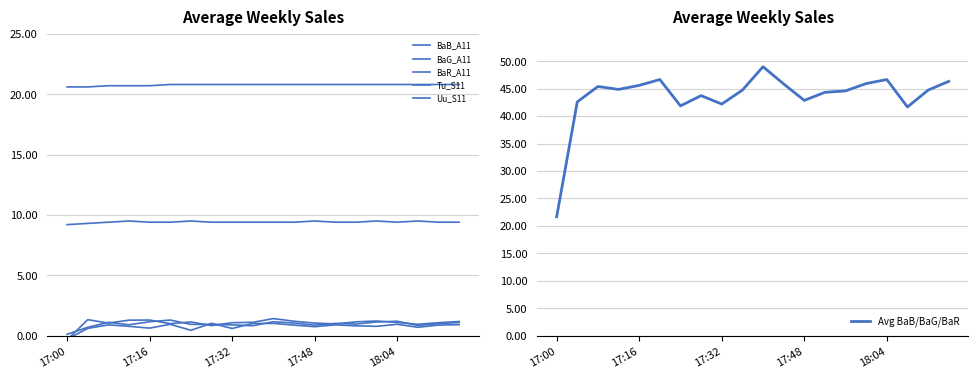

What position from the left is 11?

12